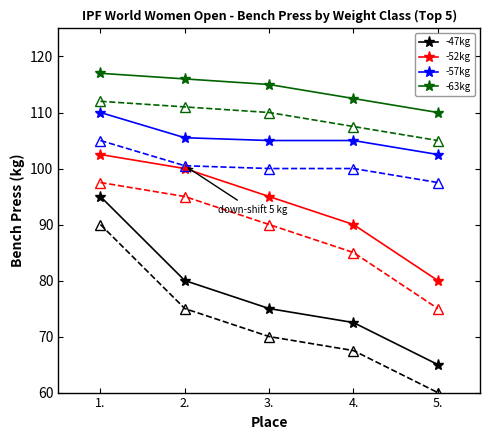

What is the label of the 2nd point from the left?

2.